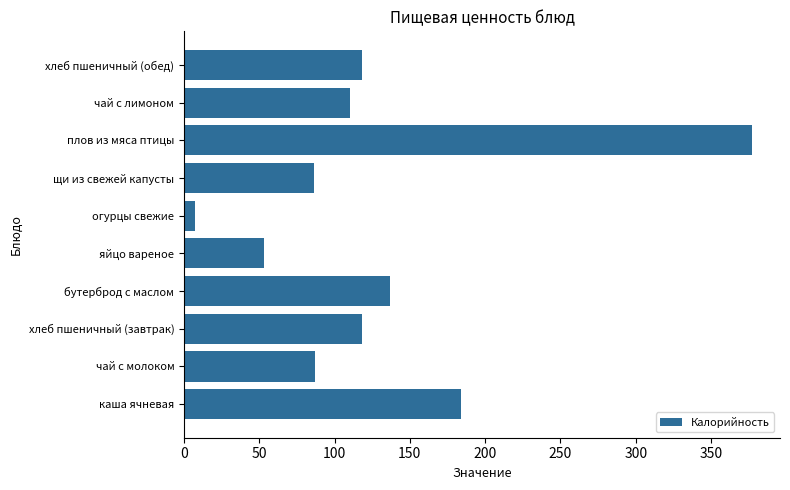

Which has a higher value, каша ячневая or хлеб пшеничный (обед)?

каша ячневая